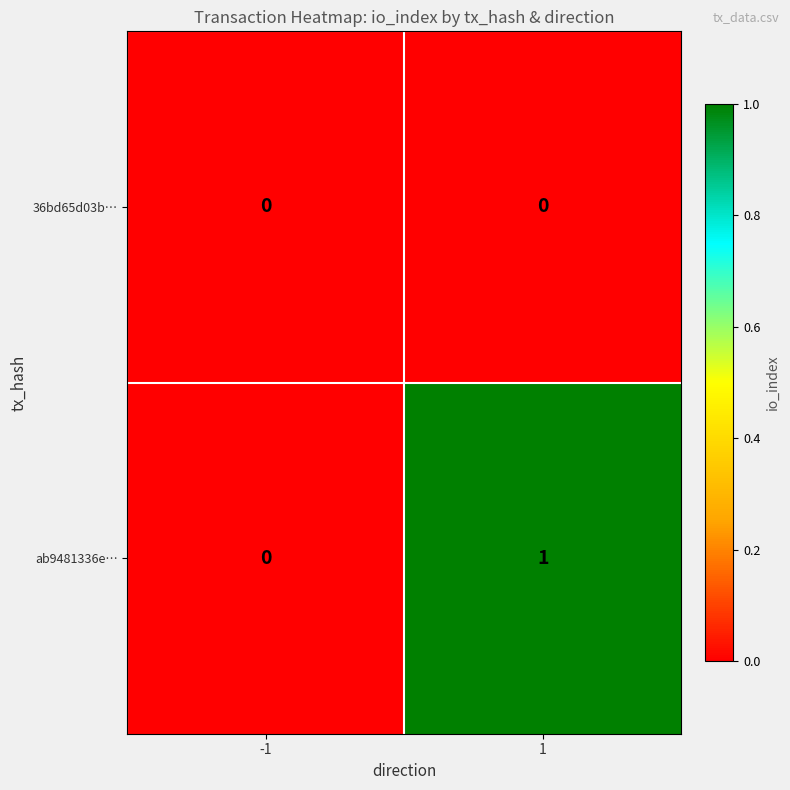

Which series has the largest total across all categories?

ab9481336e…